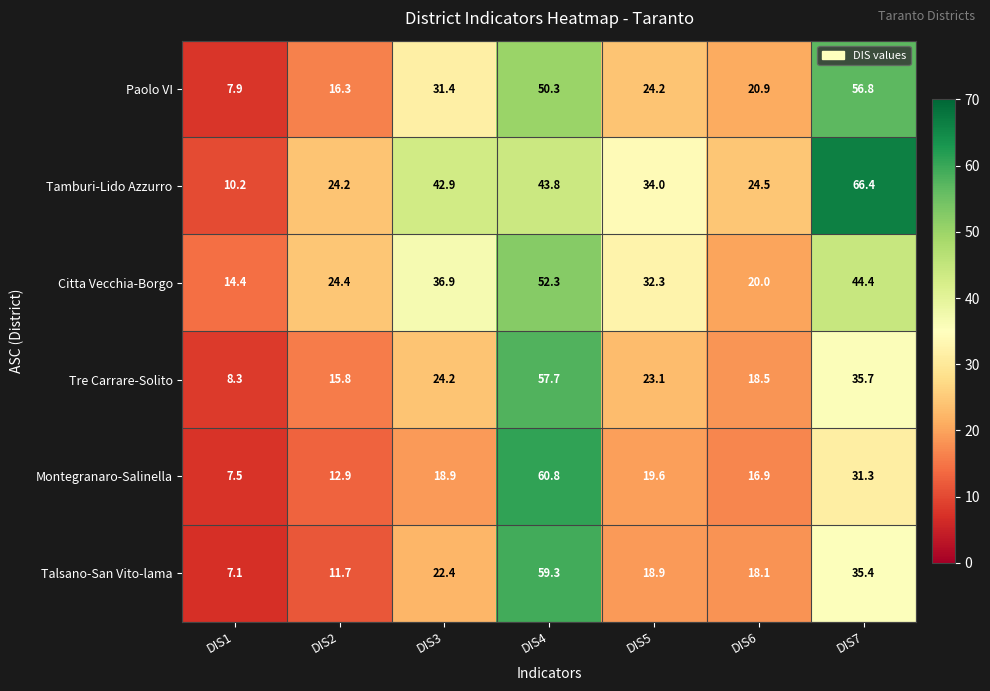

True or false: Tamburi-Lido Azzurro has a value of 37.5 at DIS2.

False